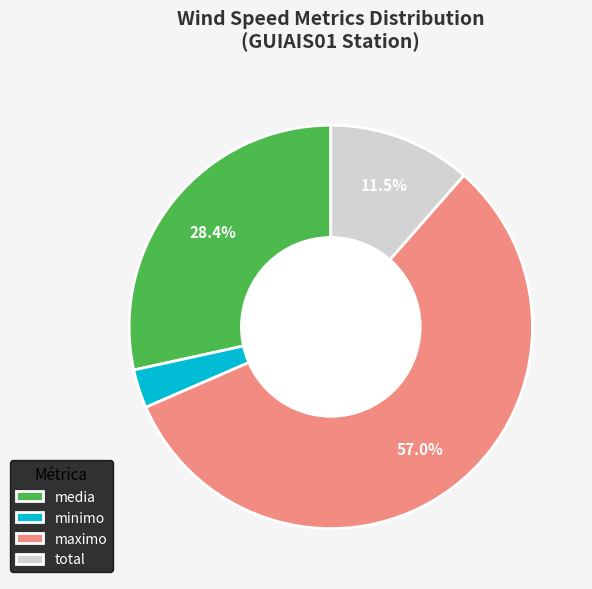

Which category accounts for the majority?

maximo